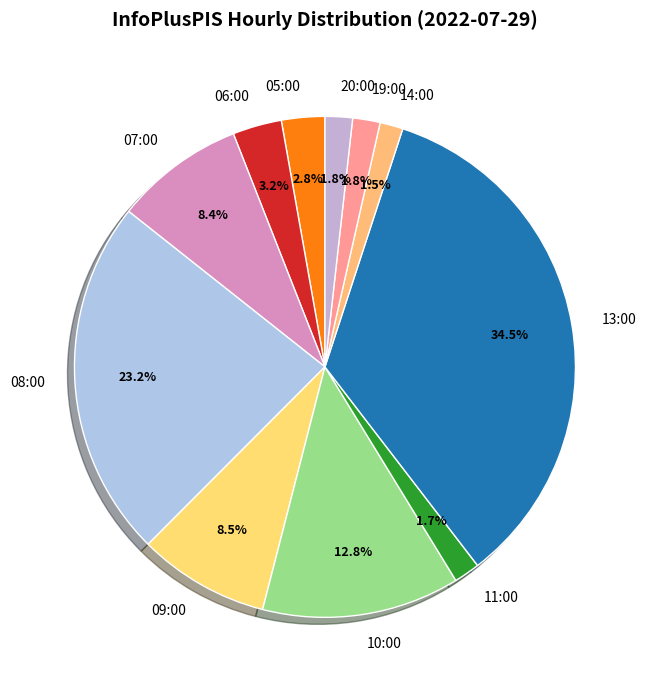

How many slices are in this pie chart?

11